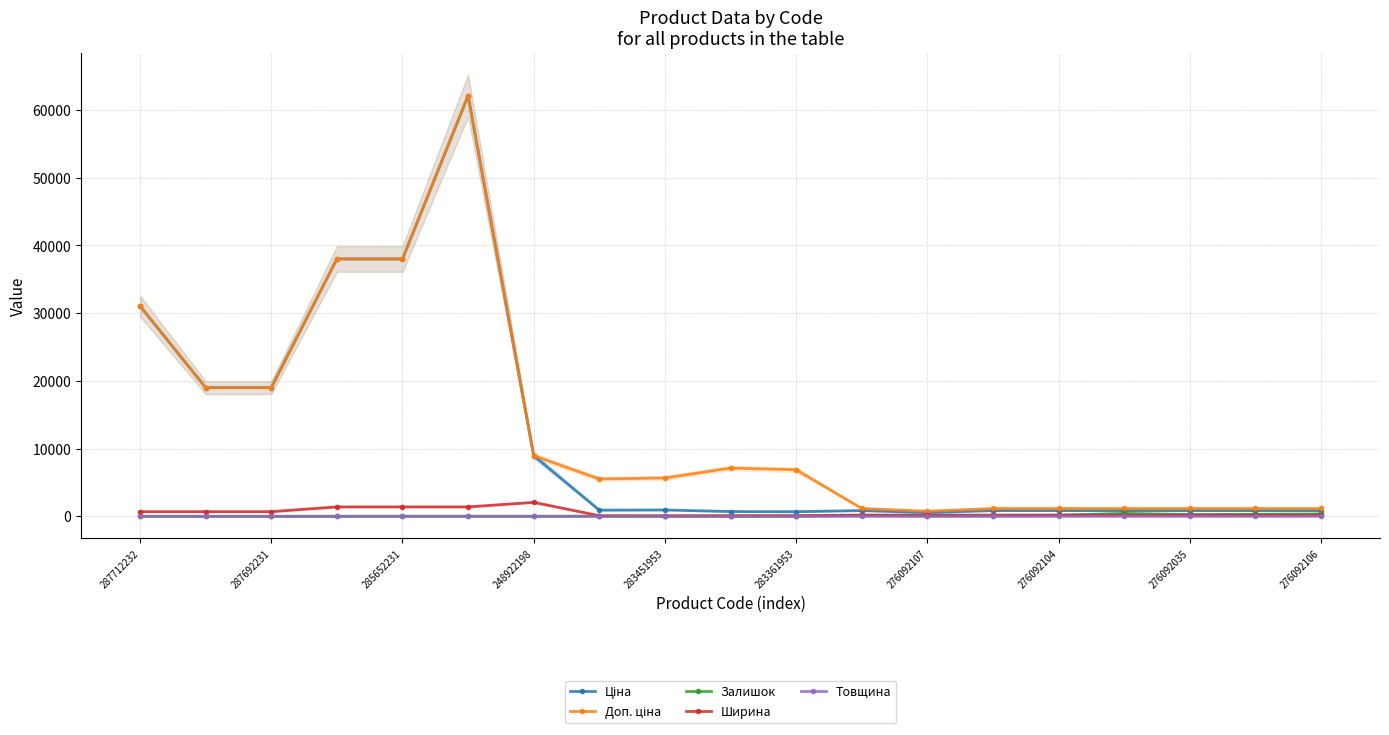

What is the highest value of the Ширина series?

2070.0